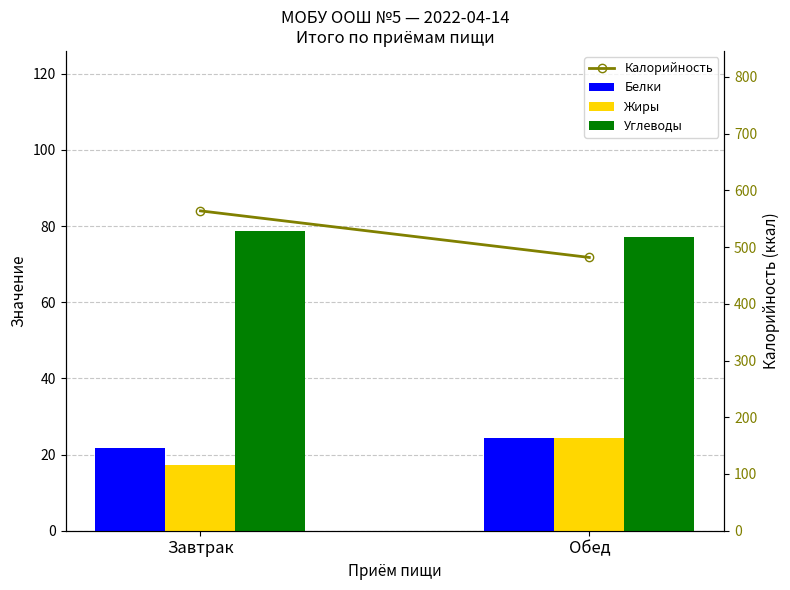

At how many categories does at least one series exceed 416?

2